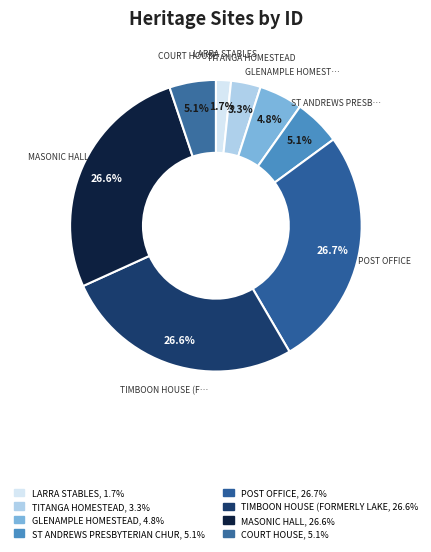

How many segments does this pie chart have?

8